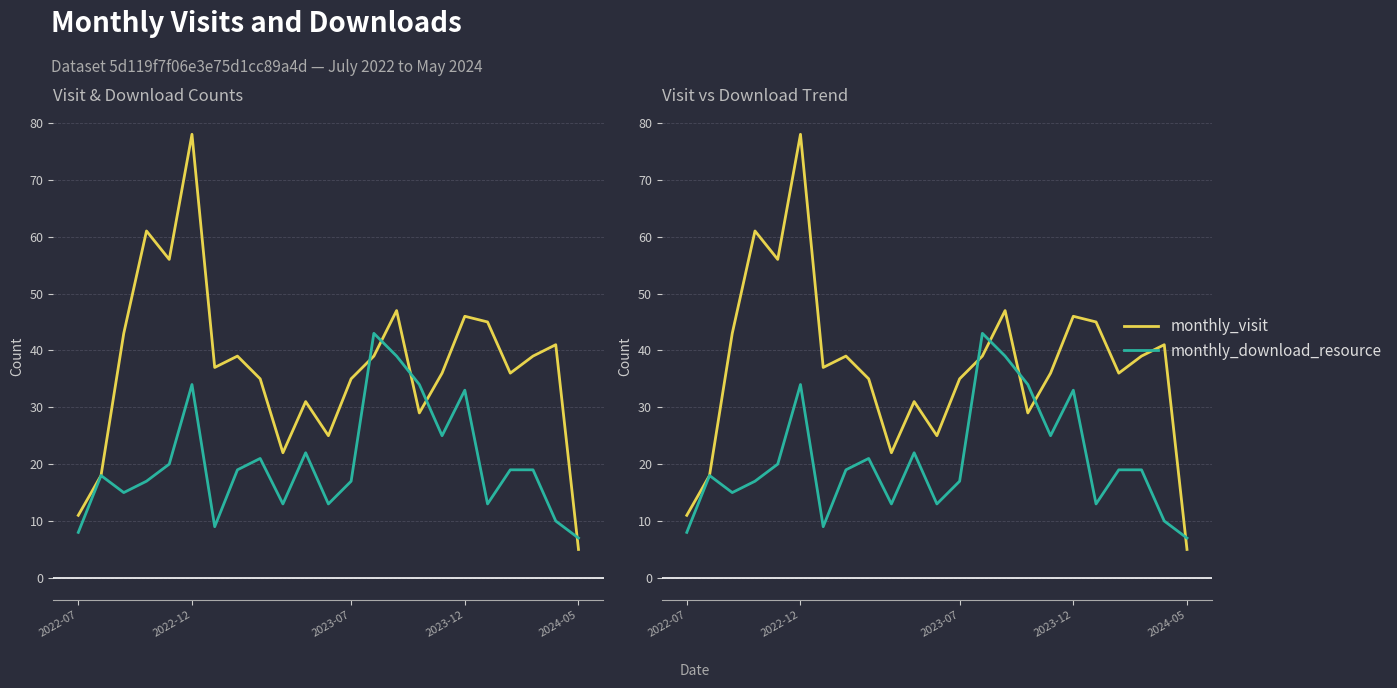

Rank the series at 19 from highest to lowest value.

monthly_visit, monthly_download_resource